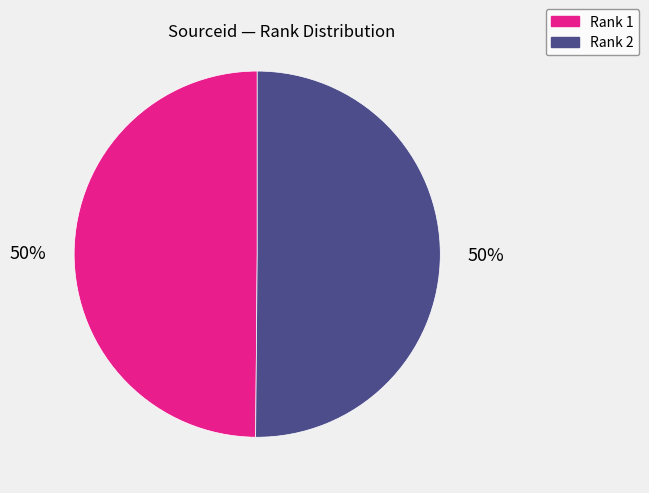

Approximately how many times larger is the value at Rank 1 compared to Rank 2?

1.0